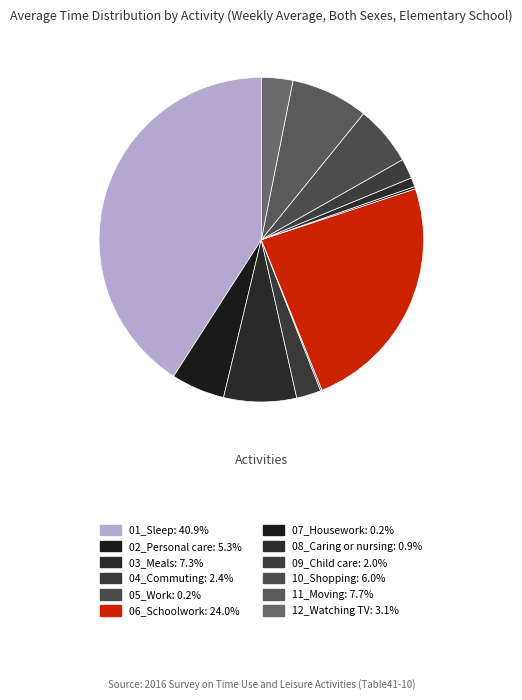

How many slices are in this pie chart?

12